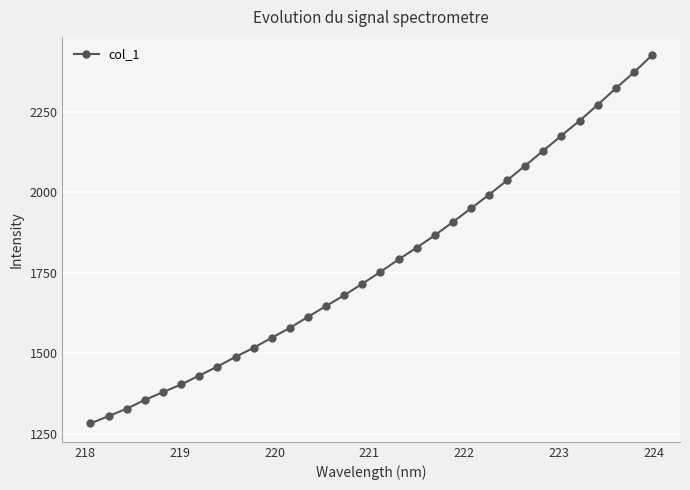

What is the greatest value displayed?

2425.6